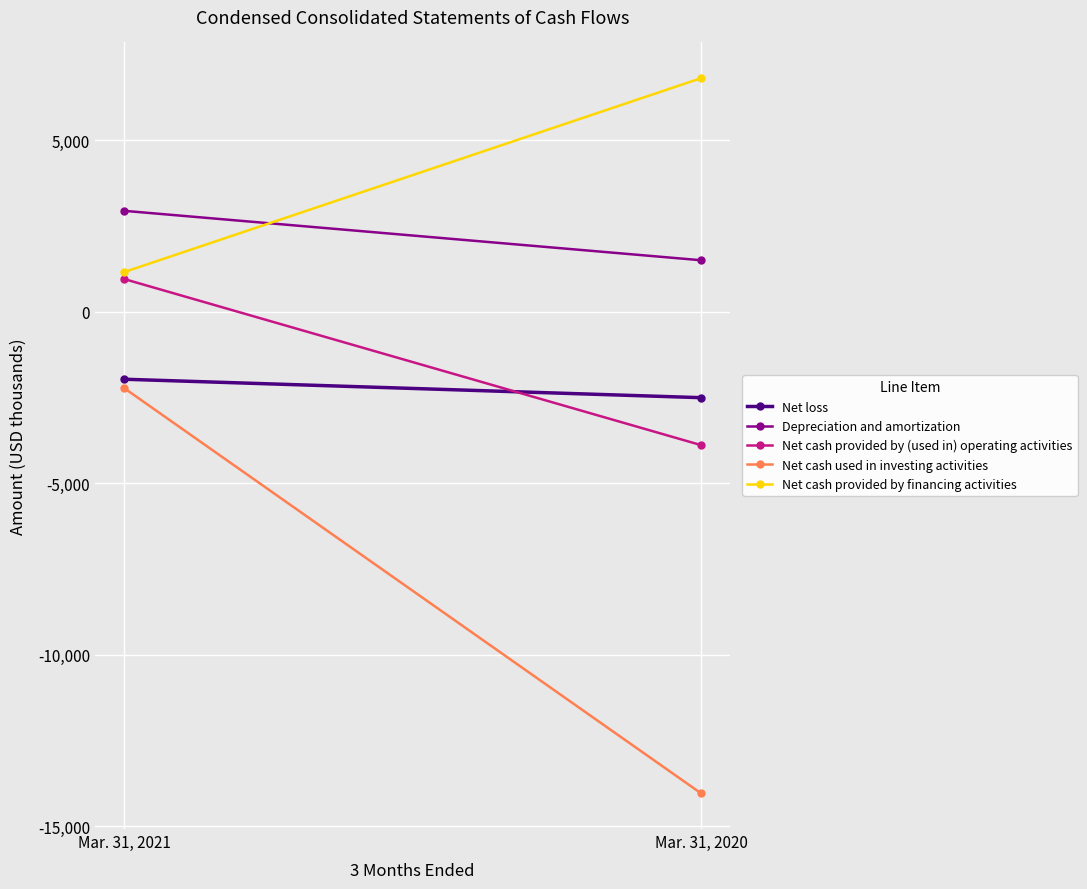

What is the greatest value displayed?

6810